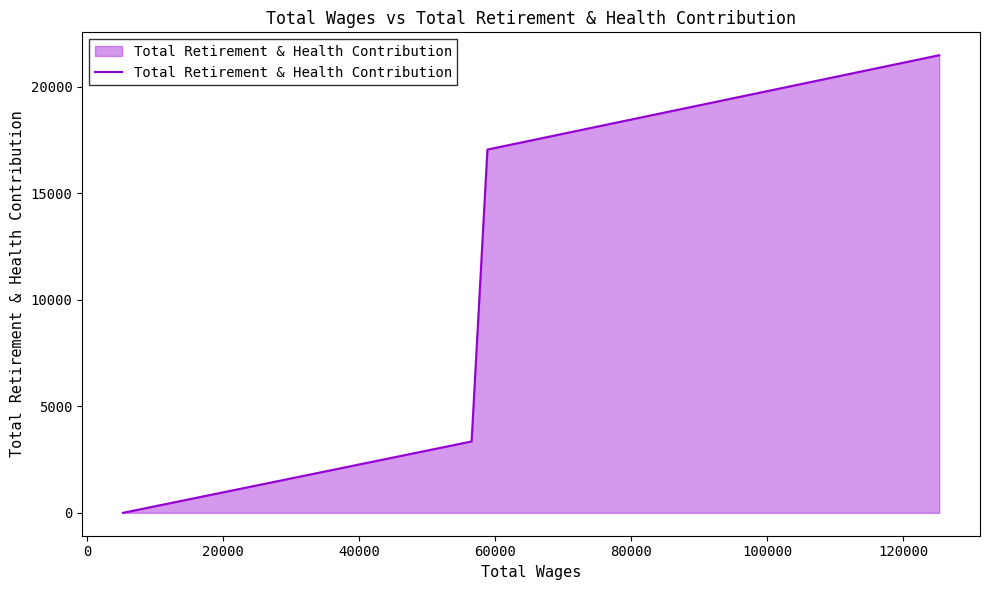

What is the greatest value displayed?

21488